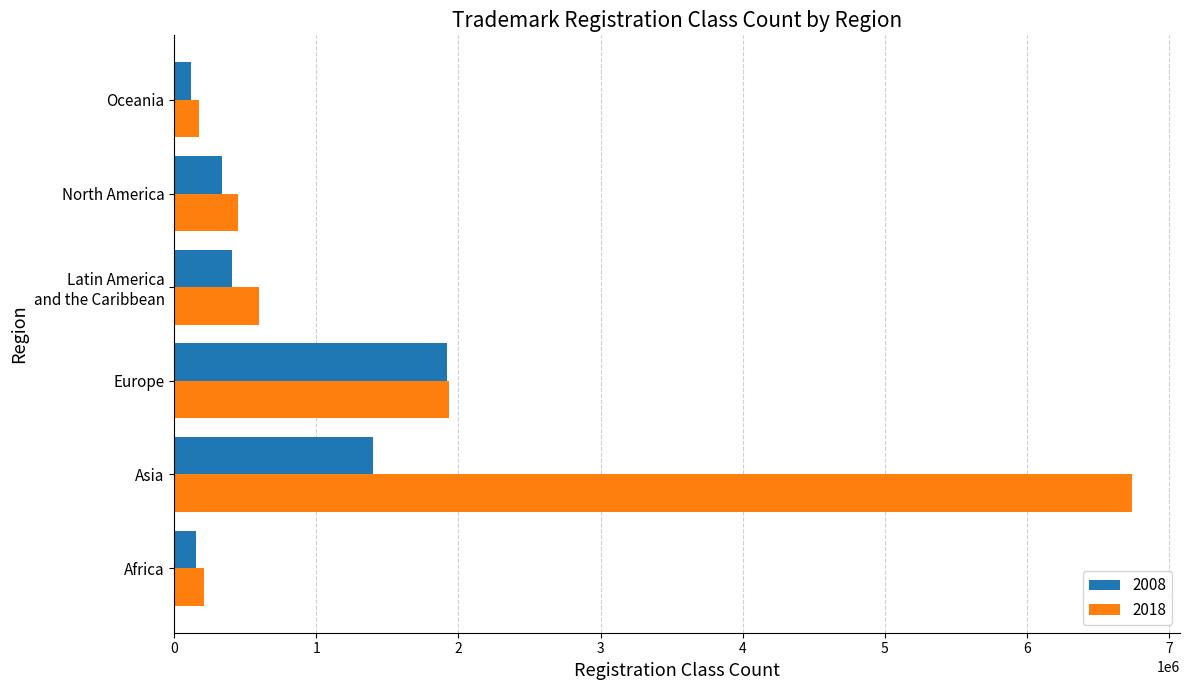

Is it true that 2008 equals 1398000 at Asia?

True